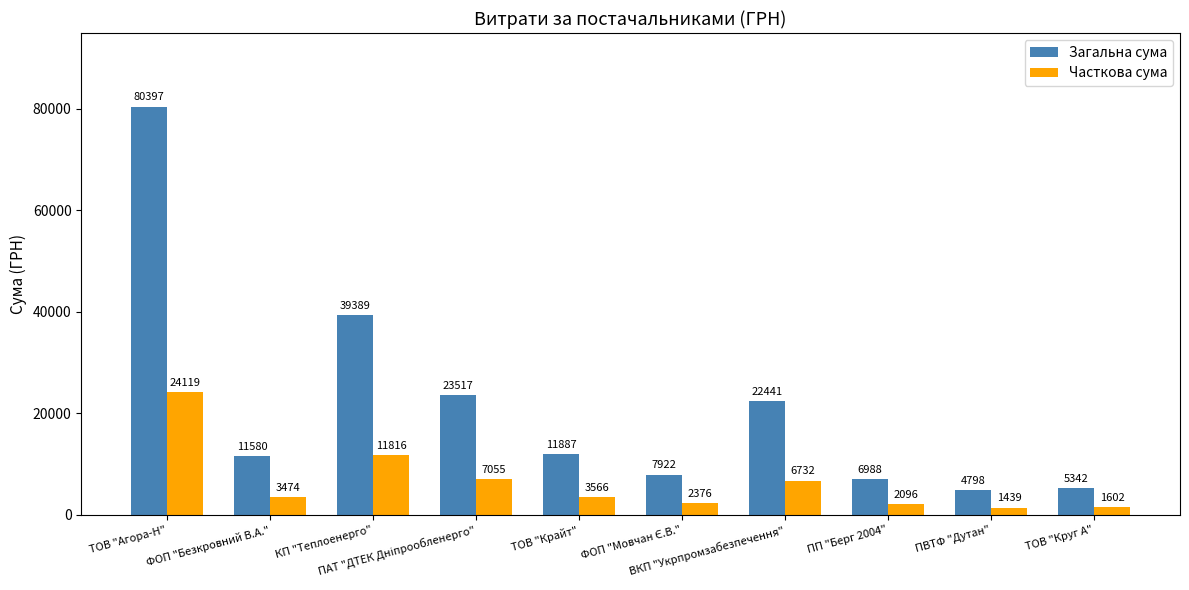

What is the minimum value shown in the chart?

1439.6